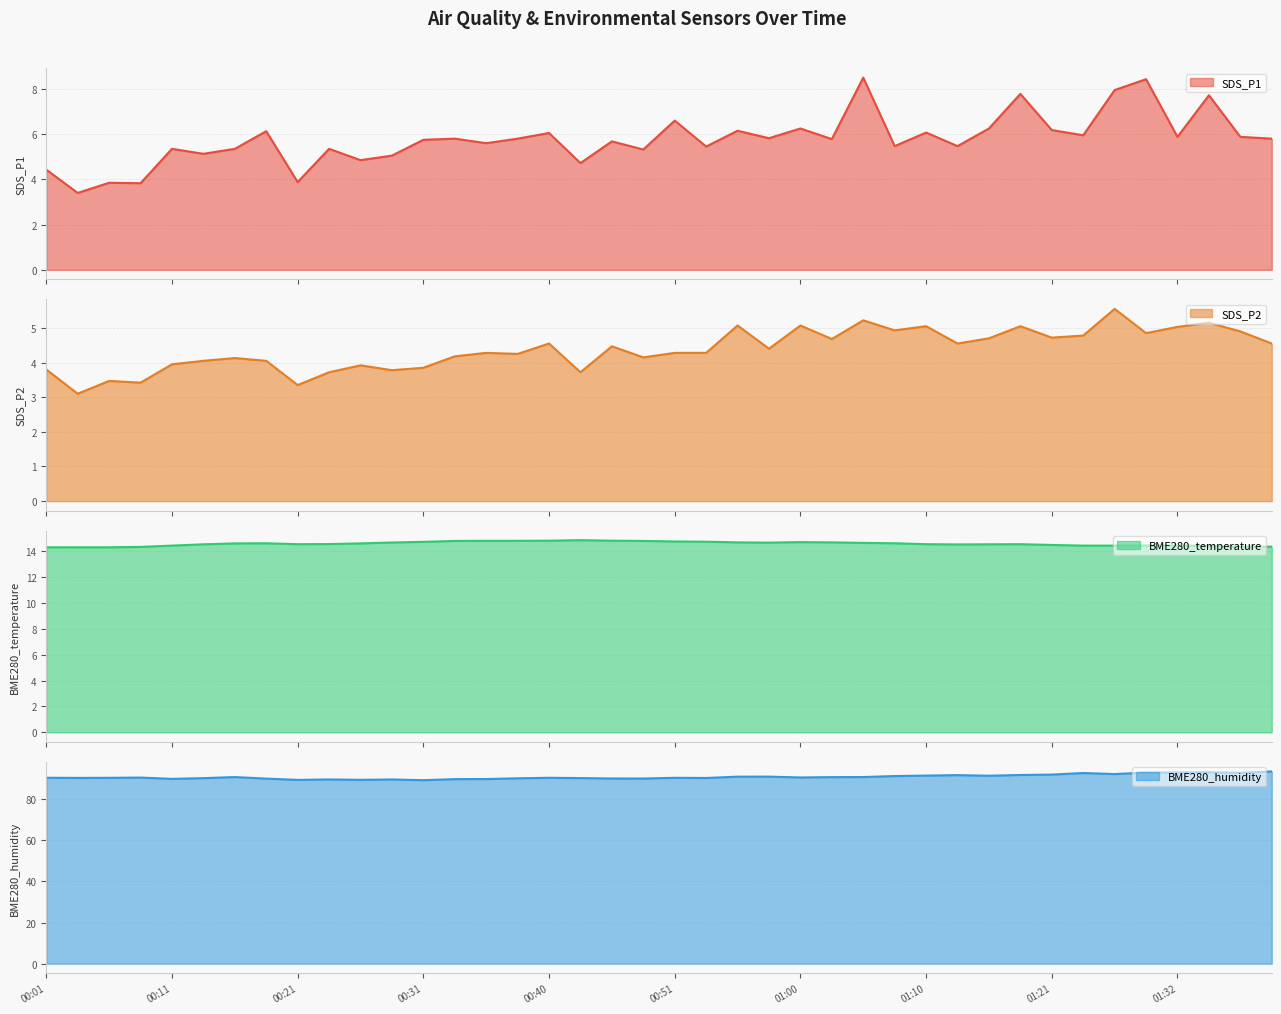

What are all the series names shown in the legend?

SDS_P1, SDS_P2, BME280_temperature, BME280_humidity